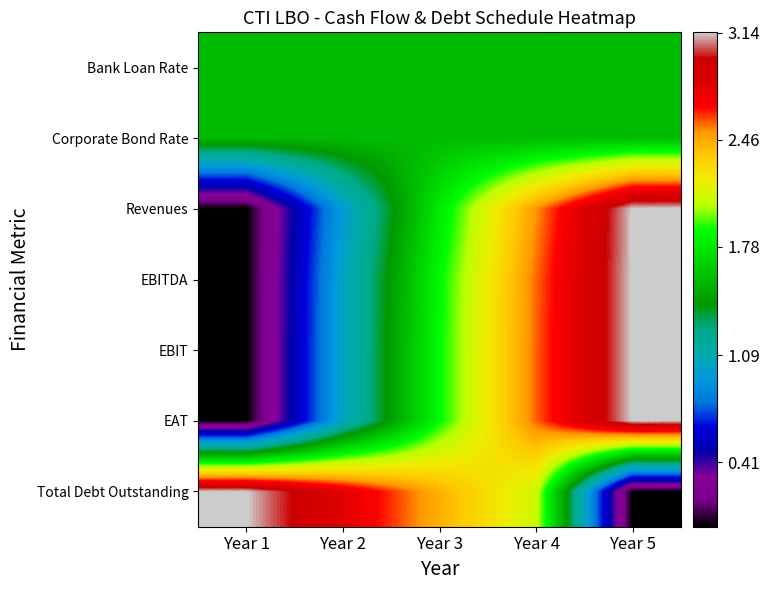

How many series are shown in this chart?

7